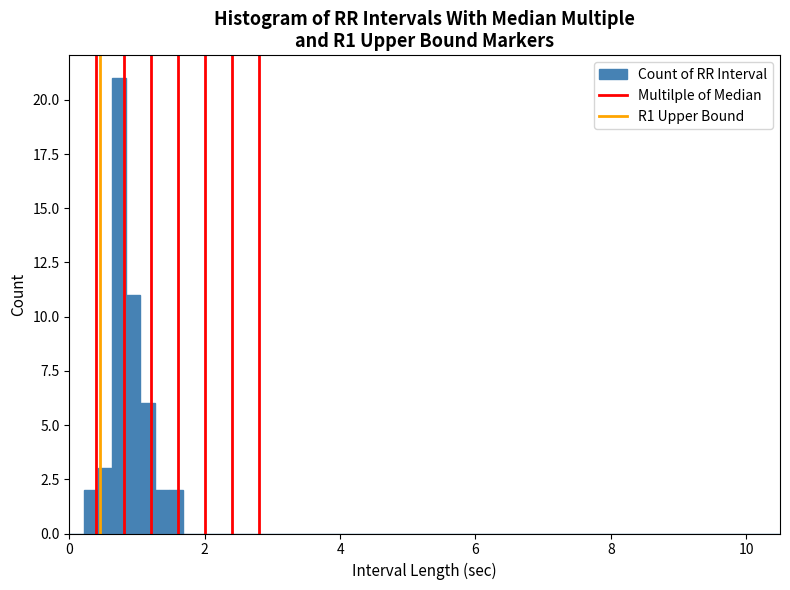

Read against the x-axis, roughly where is the centre of the tallest bar?

0.8